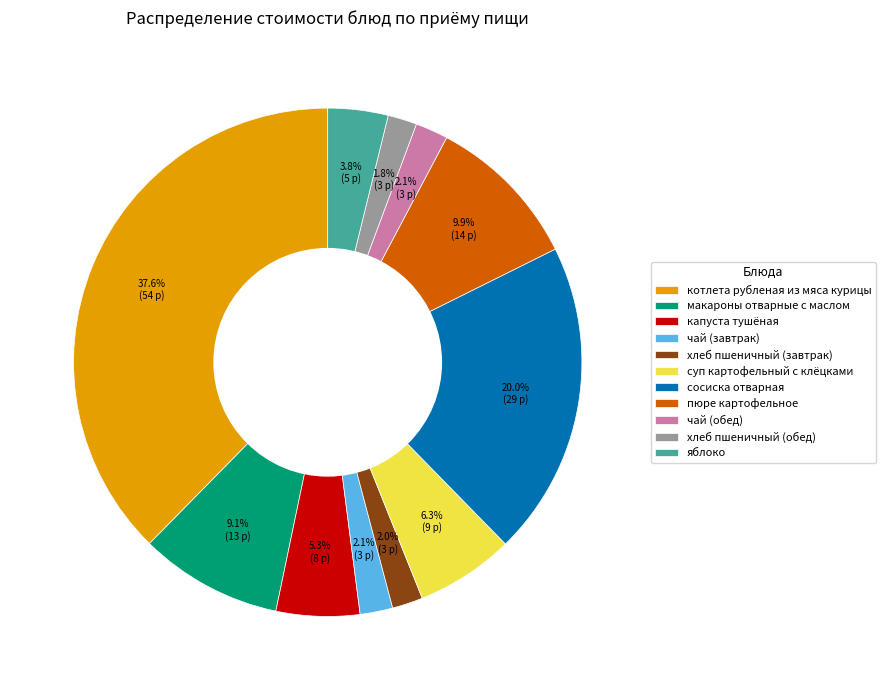

How much of the chart is everything except яблоко?

96.2%